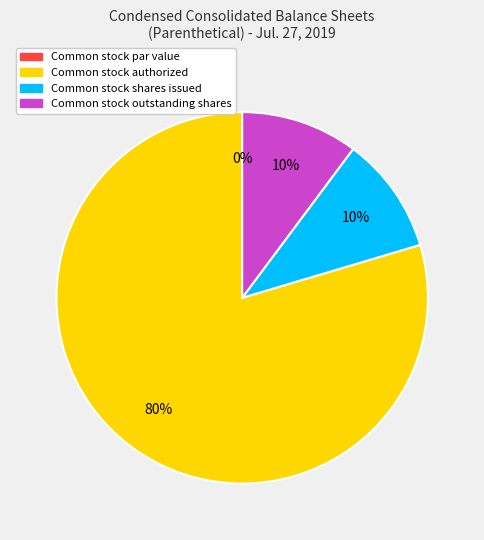

Rank the categories by value from highest to lowest.

Common stock authorized, Common stock shares issued, Common stock outstanding shares, Common stock par value